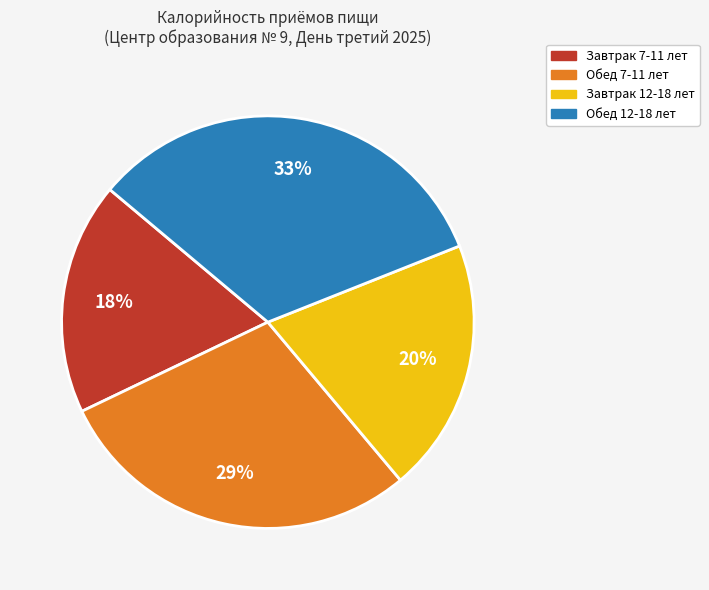

How many segments does this pie chart have?

4